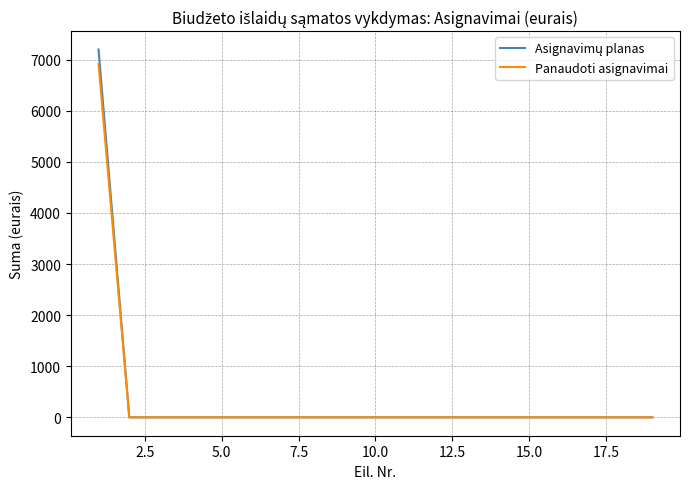

What is the maximum value for Panaudoti asignavimai?

6915.9